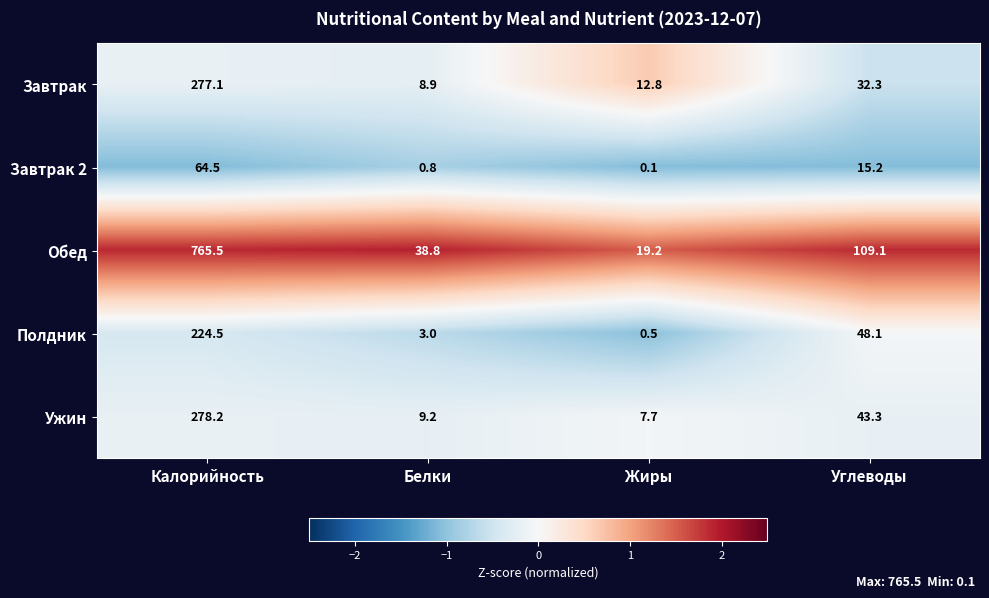

At how many categories does at least one series exceed 0?

4